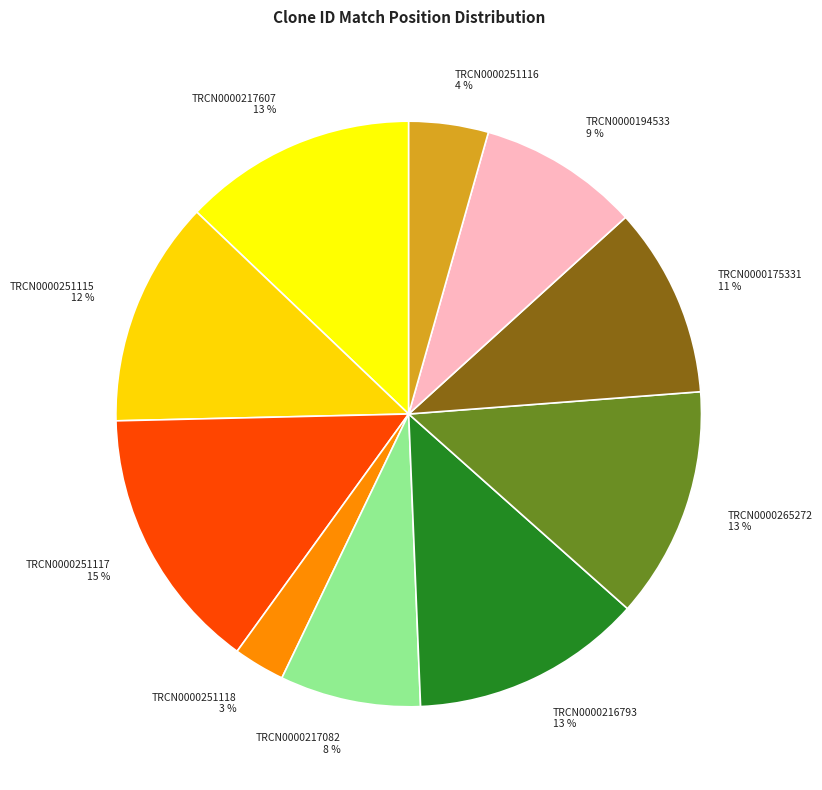

Count the number of slices in the pie.

10